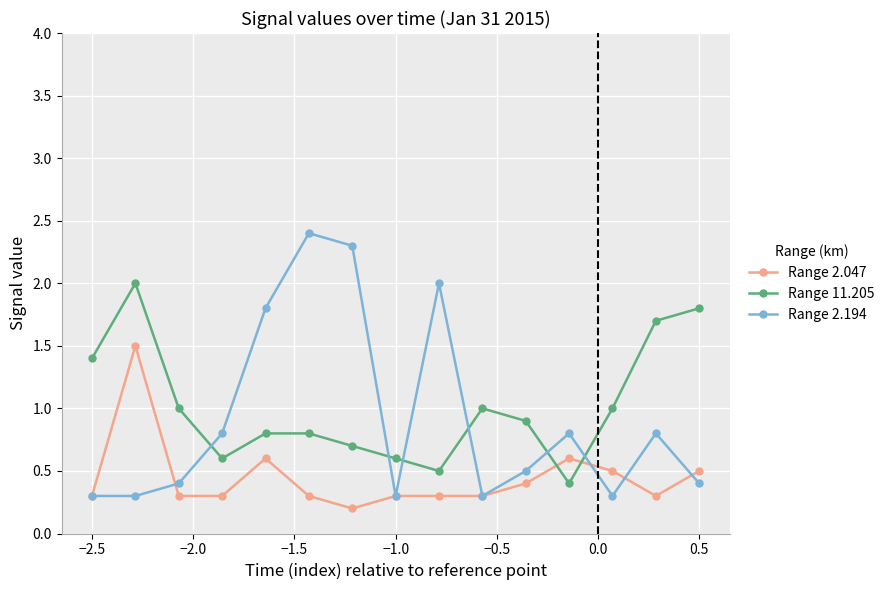

What is the maximum value for Range 2.194?

2.4